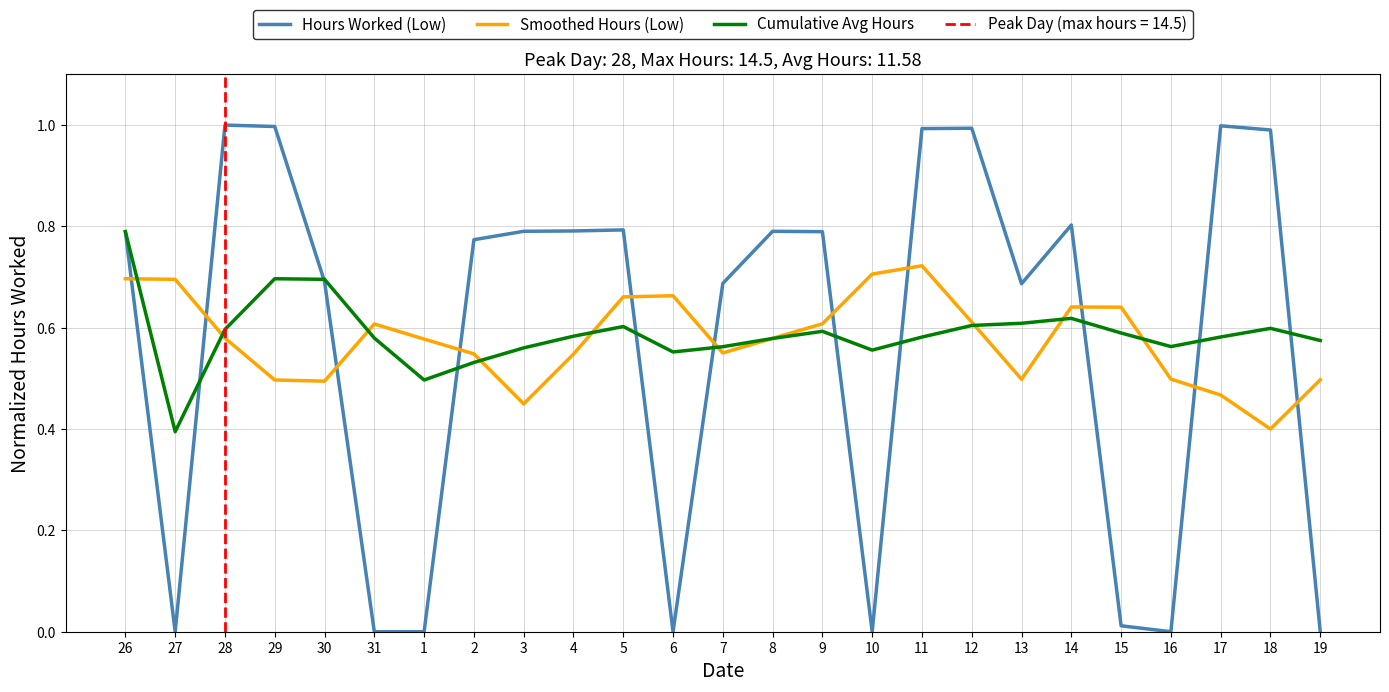

Rank the series by their maximum value, from lowest to highest.

Smoothed Hours (Low), Cumulative Avg Hours, Hours Worked (Low)